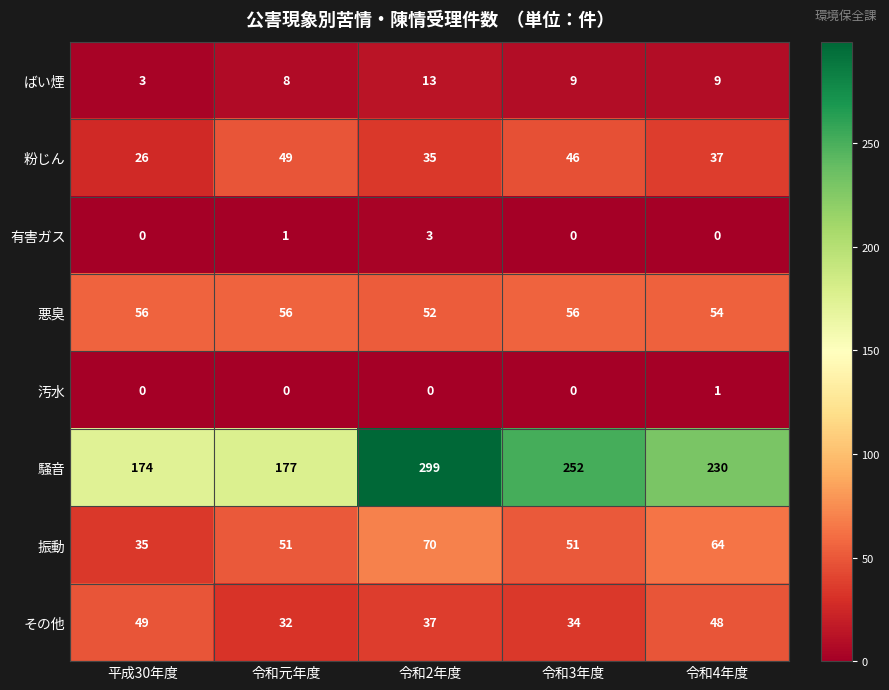

At which label does 有害ガス reach its peak?

令和2年度